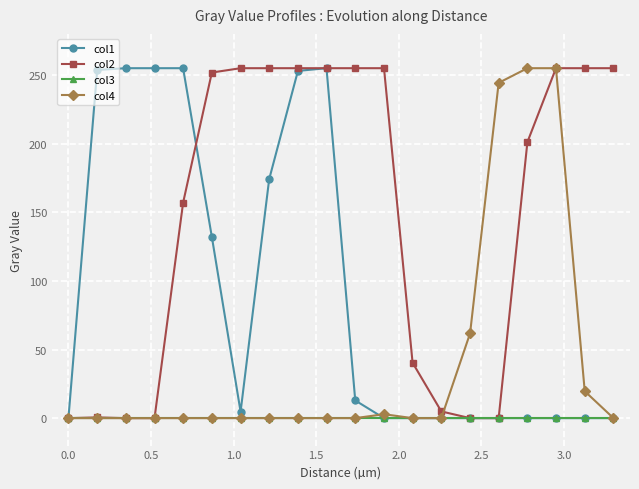

What is the sum of all col1 values?

1850.5